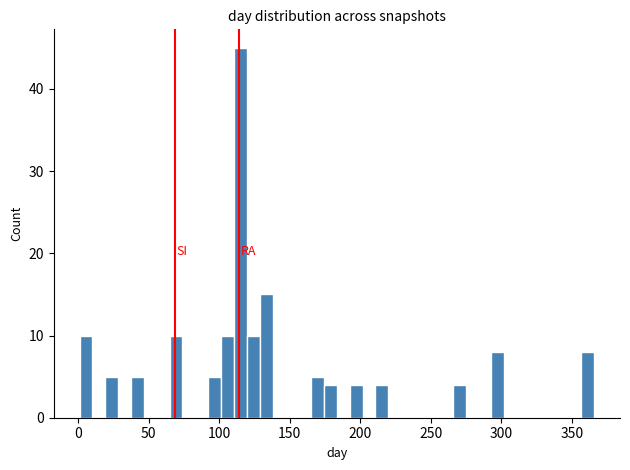

Read against the x-axis, roughly where is the centre of the tallest bar?

115